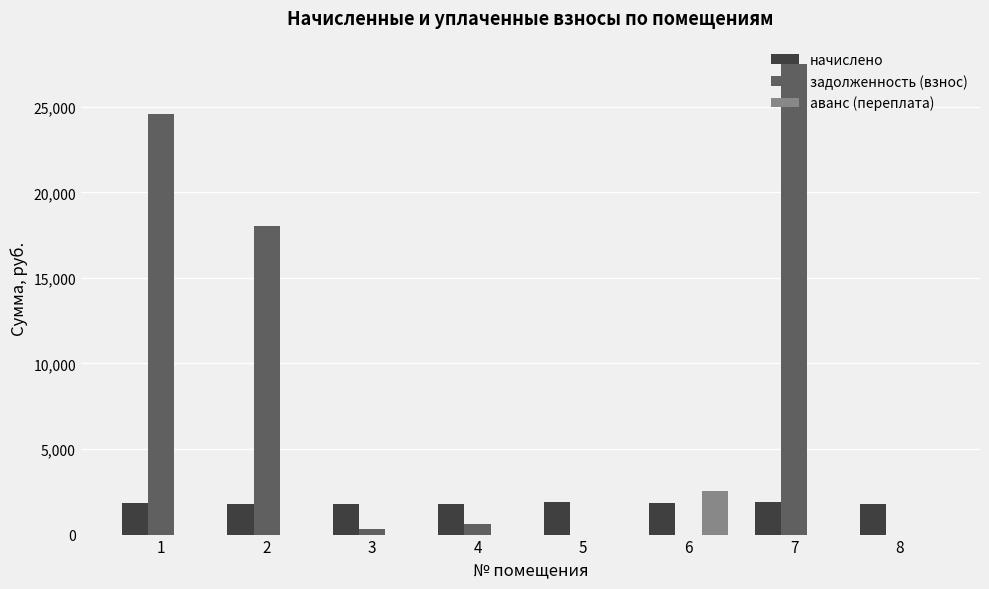

What is the sum of all начислено values?

14636.7